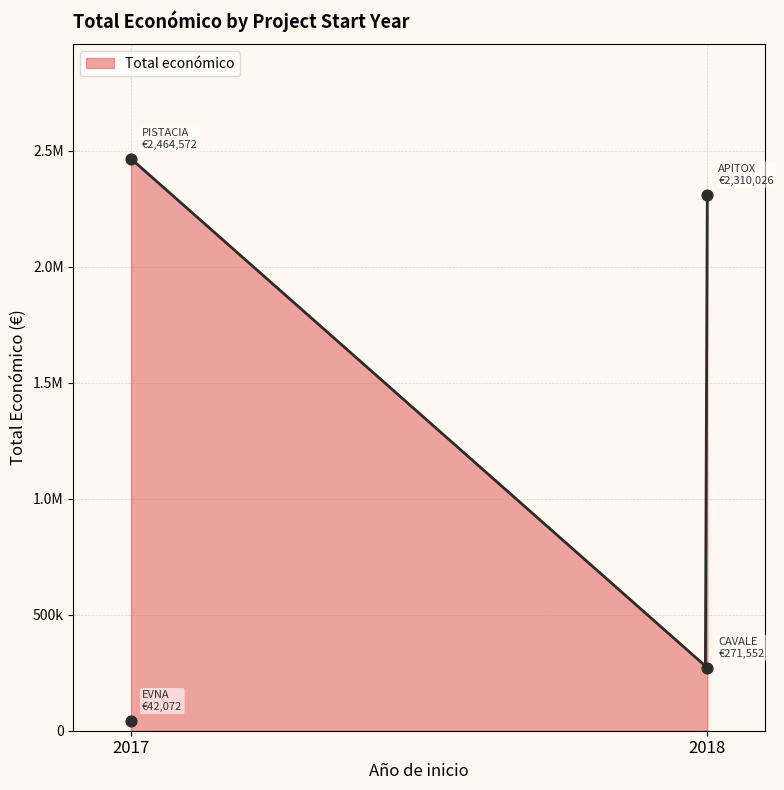

Which has a higher value, 2017 (PISTACIA) or 2018 (CAVALE)?

2017 (PISTACIA)